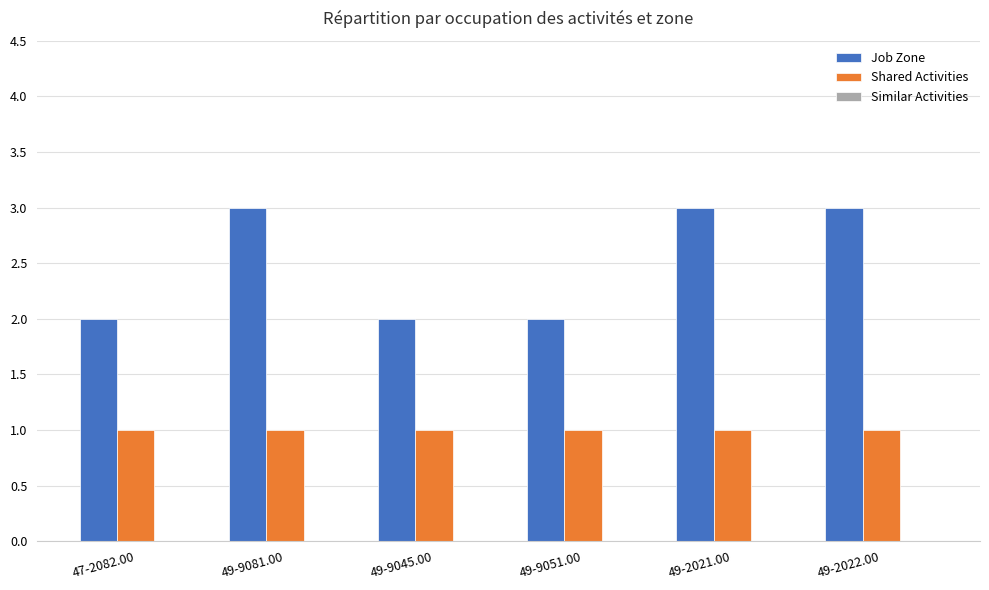

Rank the series by their average value, from lowest to highest.

Shared Activities, Job Zone